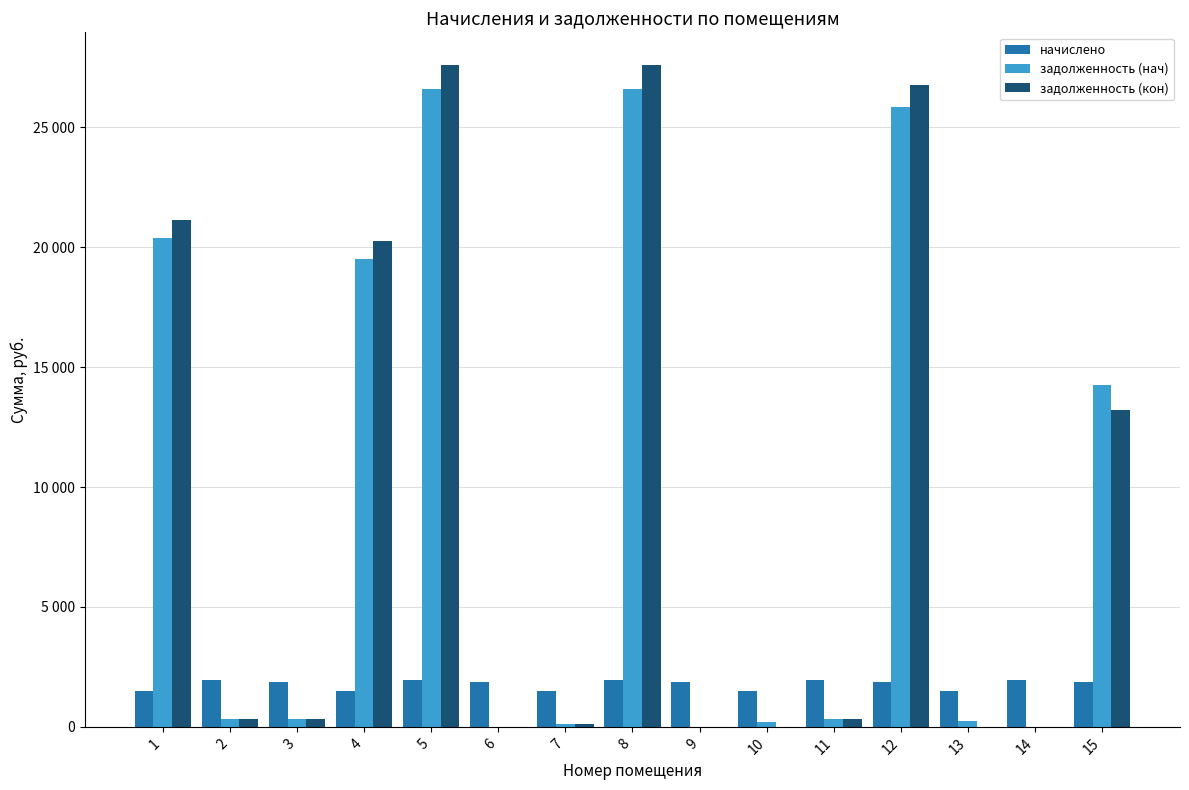

Where does the задолженность (кон) series first go above 323?

1